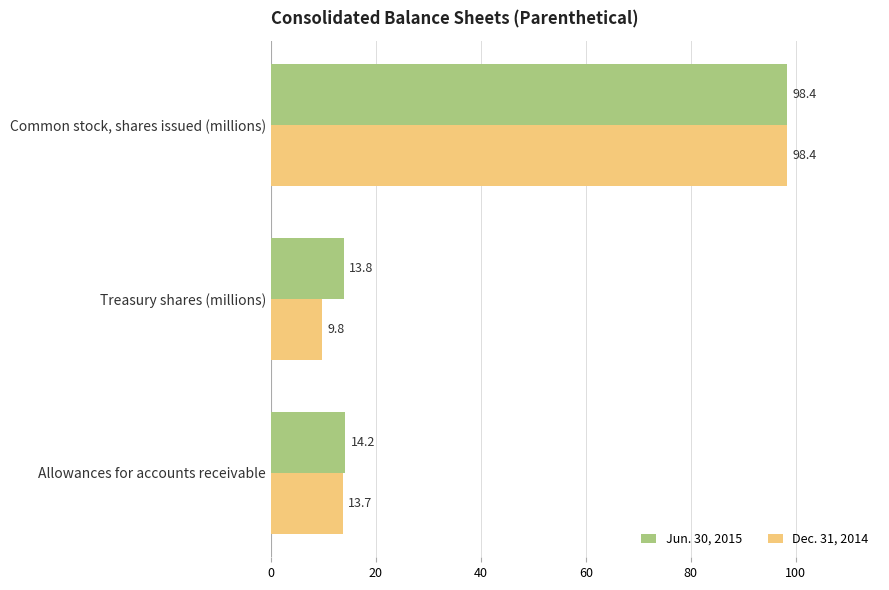

Which series has the largest total across all categories?

Jun. 30, 2015